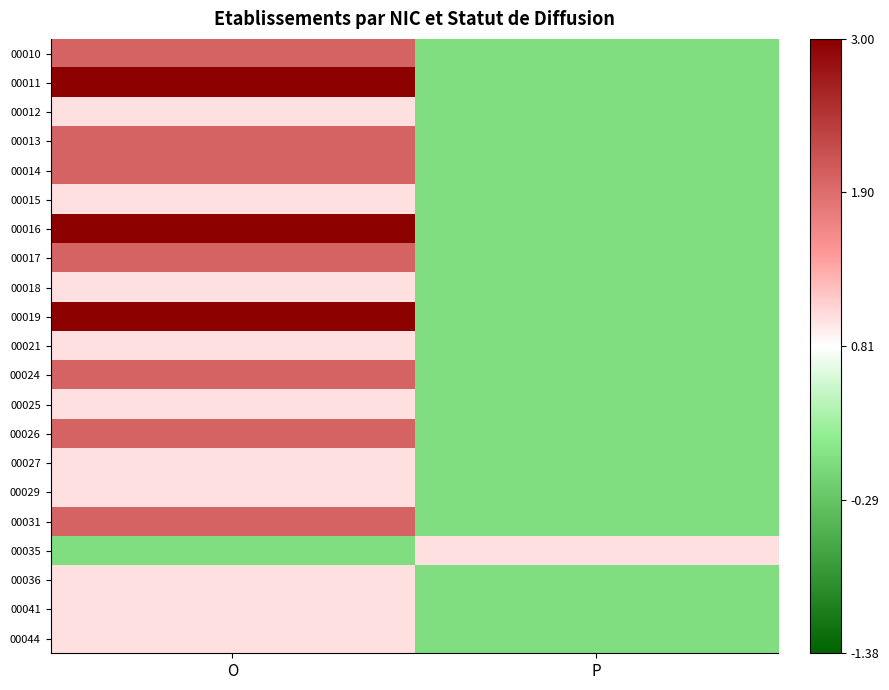

Reading left to right, what are all the values shown in this chart?

00010: O=0.5	P=-0.4
00011: O=1.0	P=-0.4
00012: O=0.1	P=-0.4
00013: O=0.5	P=-0.4
00014: O=0.5	P=-0.4
00015: O=0.1	P=-0.4
00016: O=1.0	P=-0.4
00017: O=0.5	P=-0.4
00018: O=0.1	P=-0.4
00019: O=1.0	P=-0.4
00021: O=0.1	P=-0.4
00024: O=0.5	P=-0.4
00025: O=0.1	P=-0.4
00026: O=0.5	P=-0.4
00027: O=0.1	P=-0.4
00029: O=0.1	P=-0.4
00031: O=0.5	P=-0.4
00035: O=-0.4	P=0.1
00036: O=0.1	P=-0.4
00041: O=0.1	P=-0.4
00044: O=0.1	P=-0.4